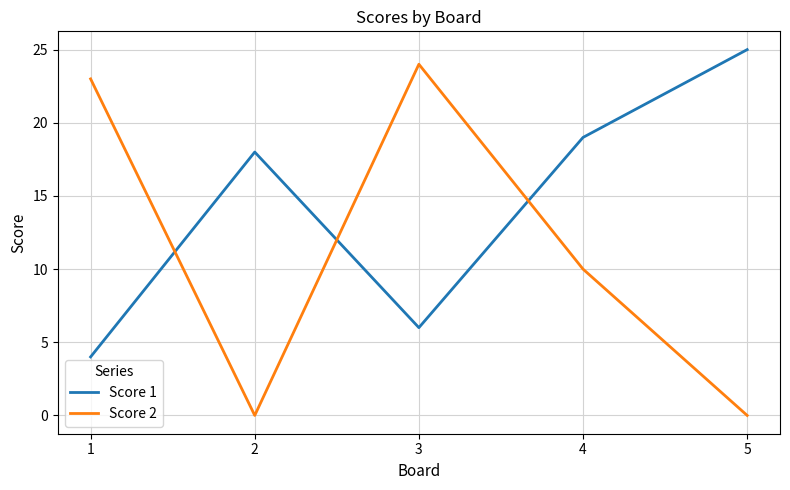

Which series has the largest range (max minus min)?

Score 2